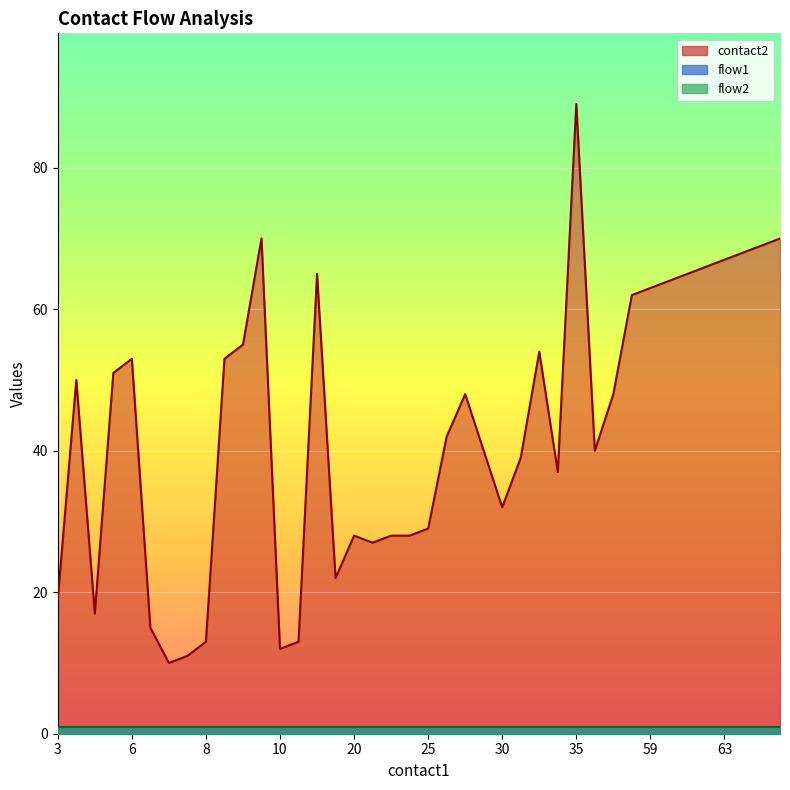

What is the lowest value of the flow1 series?

1